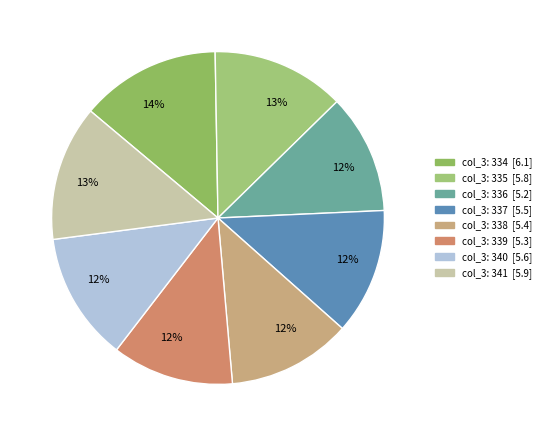

How many slices are in this pie chart?

8